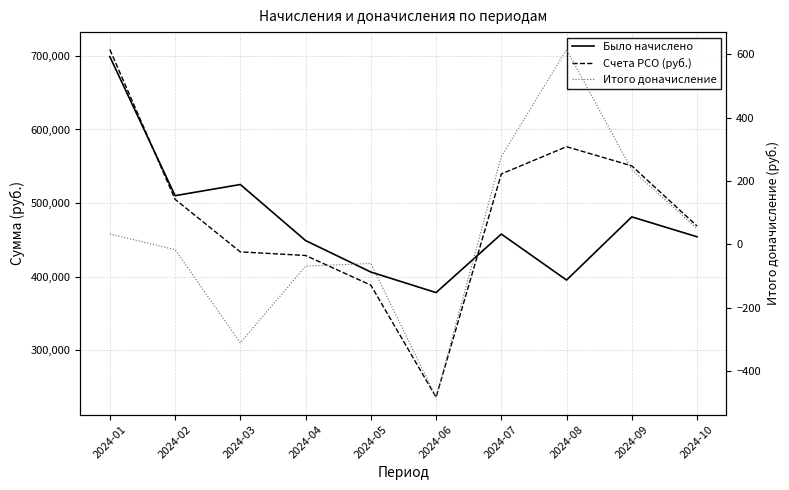

How many values in the Было начислено series exceed 457868?

5